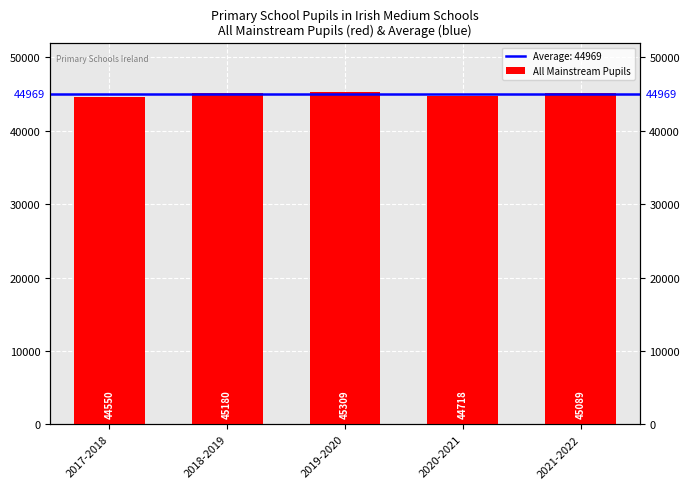

What is the sum of the values at 2021-2022 and 2017-2018?

89639